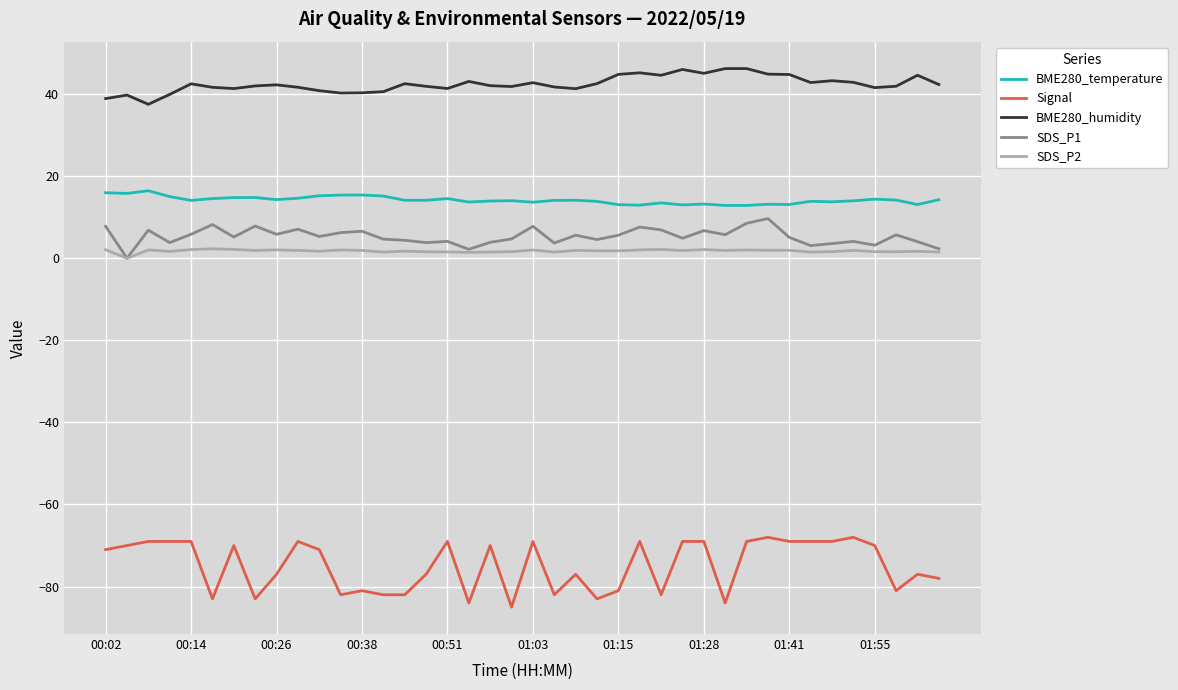

How many lines are shown in the chart?

5